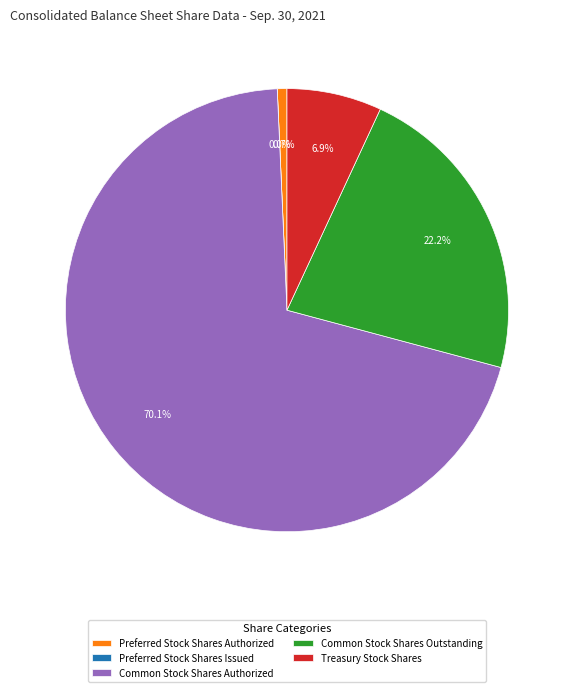

To the nearest percent, what portion does Treasury Stock Shares represent?

7%